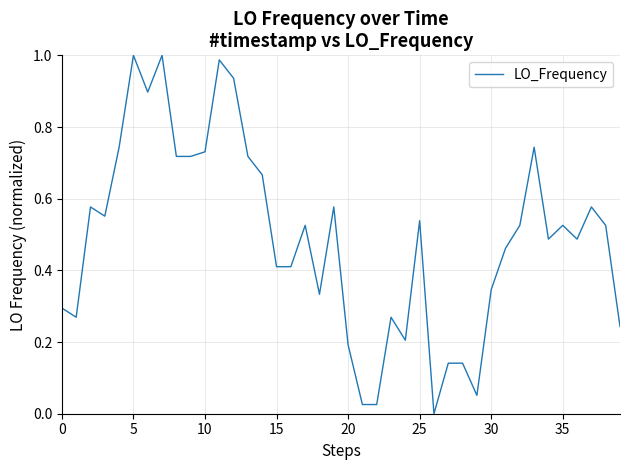

What is the sum of all values?

19.6